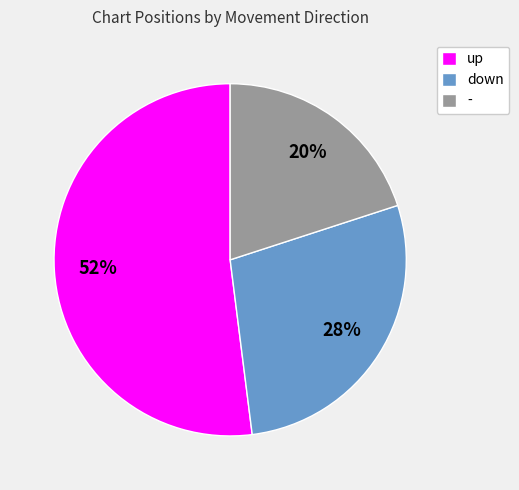

Which category has the biggest portion of the pie?

up